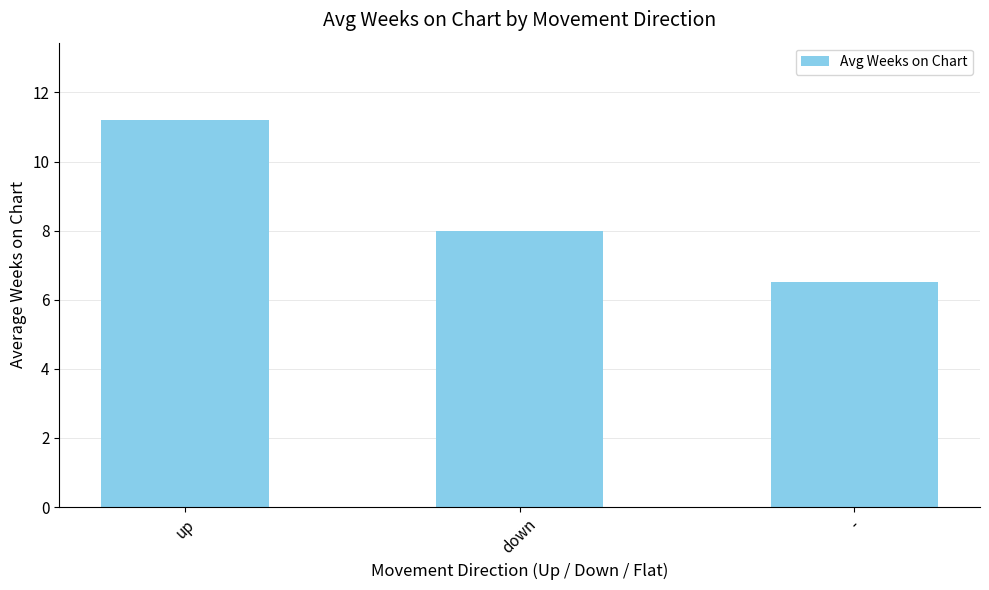

What is the label of the 1st bar from the left?

up